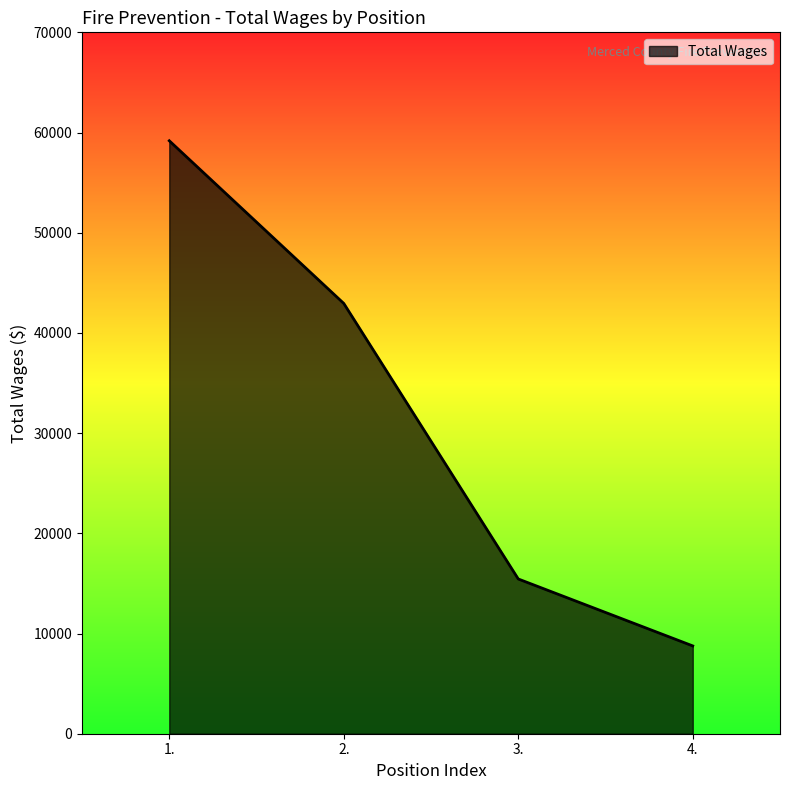

Is it true that the value at 2. is 42944?

True